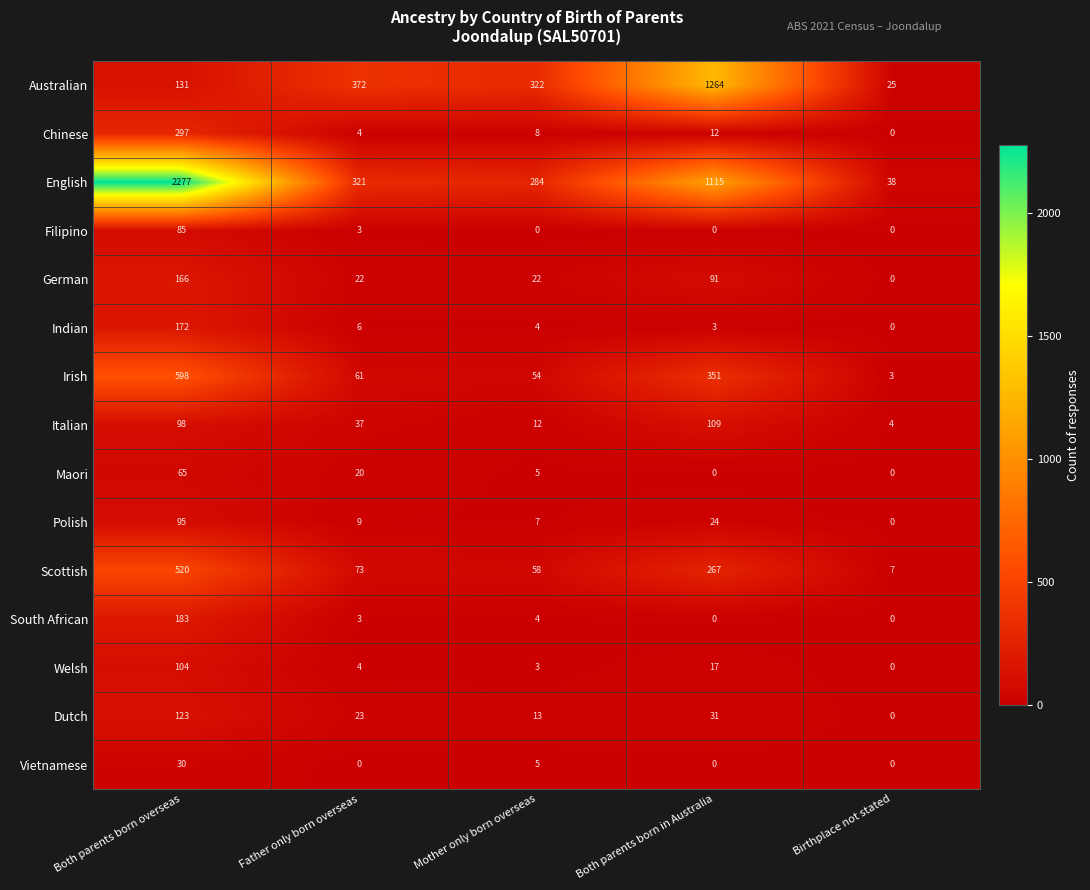

Which label corresponds to the largest value in the chart?

Both parents born overseas